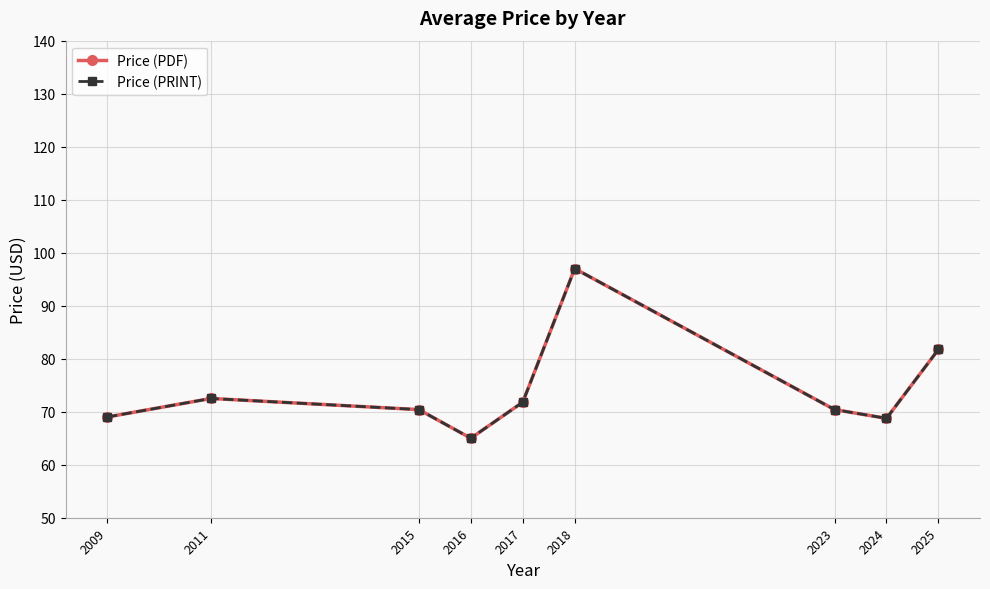

Is this an area chart (filled region under the line)?

No